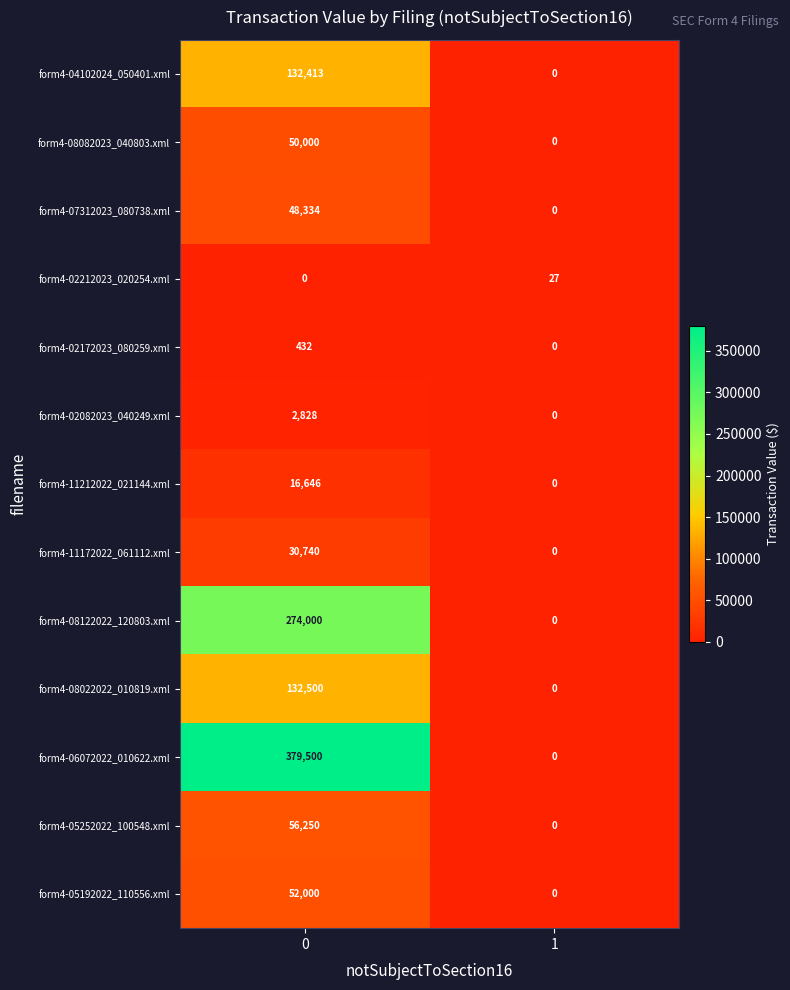

Rank the series by their maximum value, from lowest to highest.

form4-02212023_020254.xml, form4-02172023_080259.xml, form4-02082023_040249.xml, form4-11212022_021144.xml, form4-11172022_061112.xml, form4-07312023_080738.xml, form4-08082023_040803.xml, form4-05192022_110556.xml, form4-05252022_100548.xml, form4-04102024_050401.xml, form4-08022022_010819.xml, form4-08122022_120803.xml, form4-06072022_010622.xml